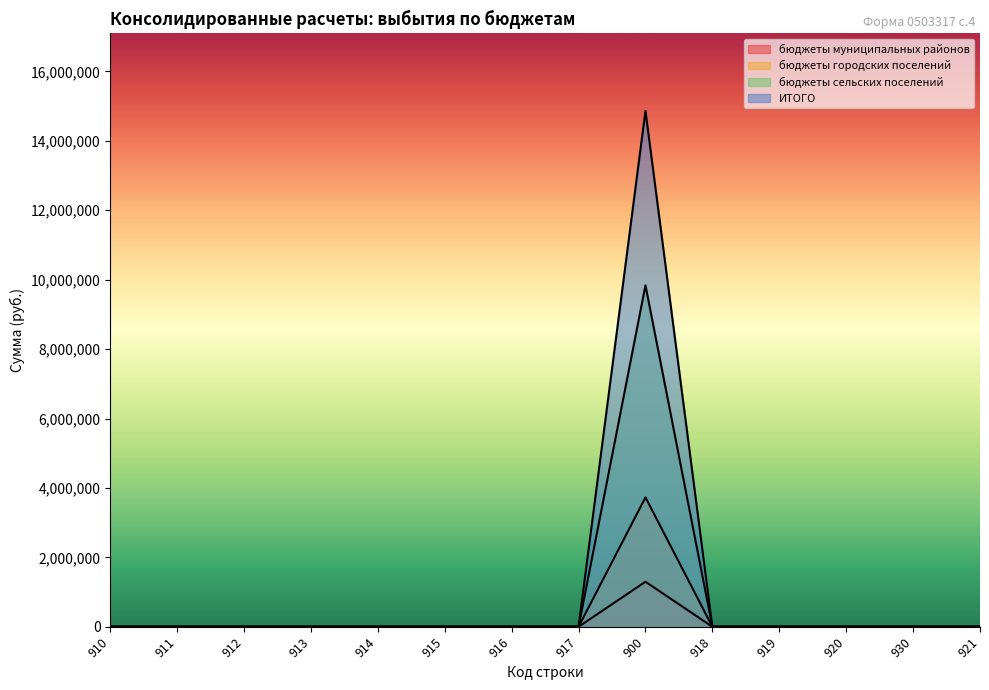

True or false: бюджеты городских поселений and бюджеты муниципальных районов cross at least once.

False